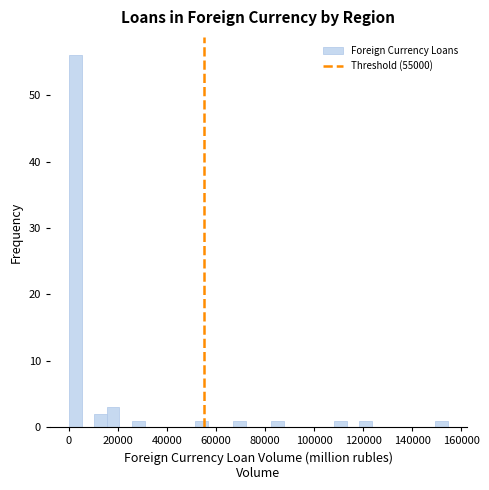

Around what value on the x-axis is the tallest bar? Give the approximate position of its centre, as read against the axis.

2000